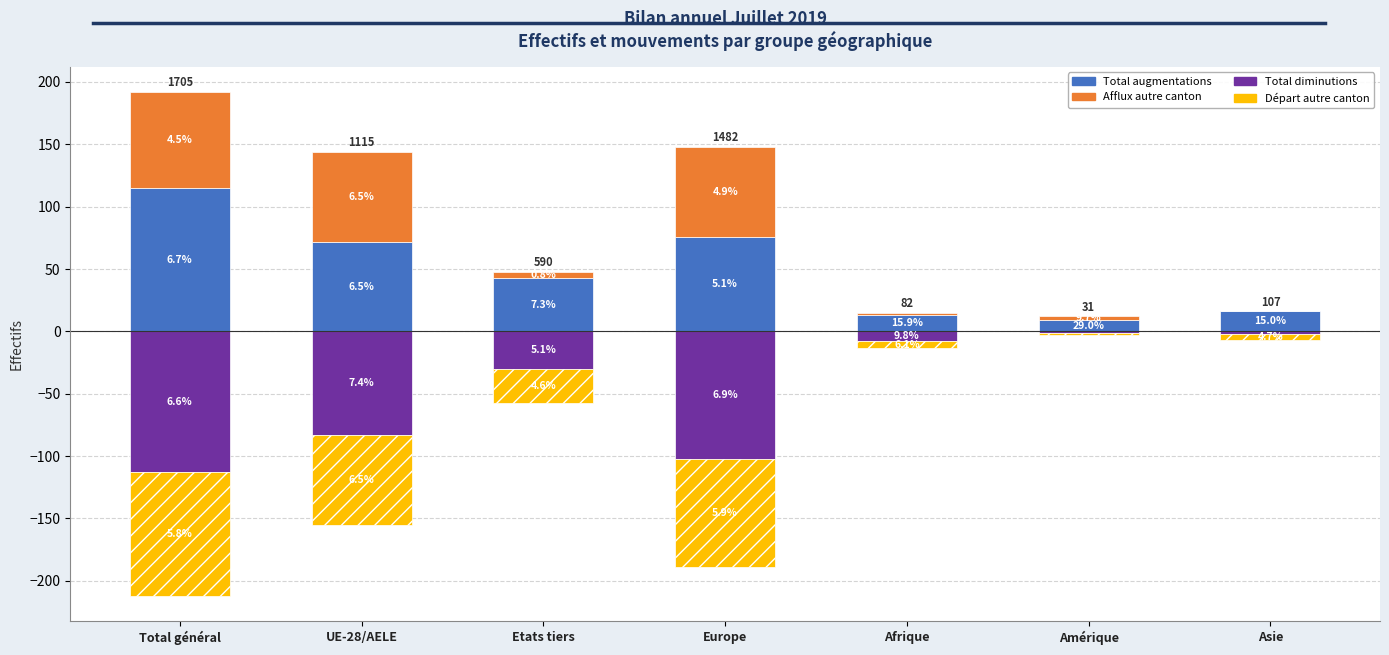

The Afflux autre canton series shows 72 at Europe. True or false?

True